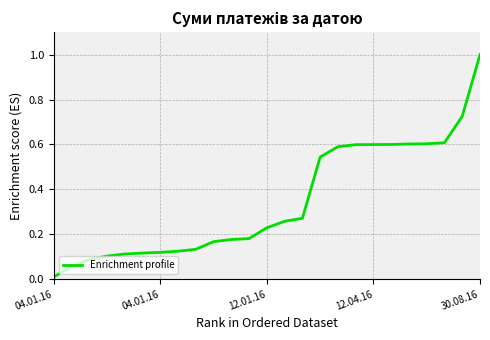

What is the difference between the maximum and minimum values?

1.0